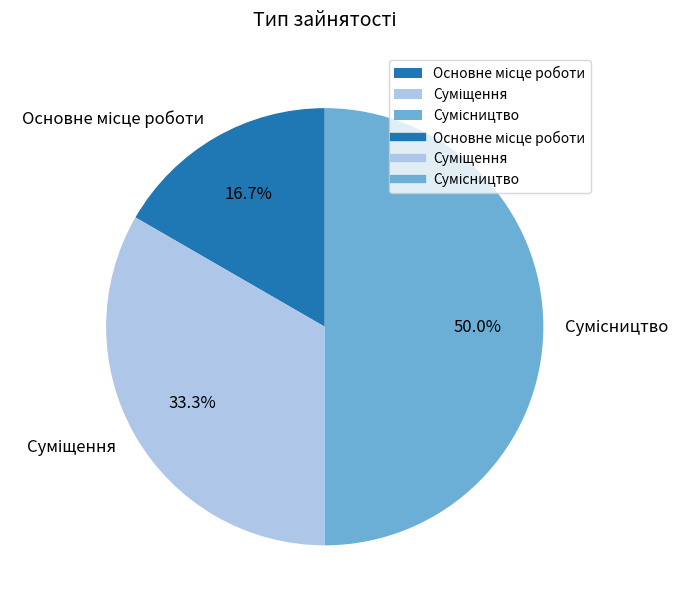

Count the number of slices in the pie.

3